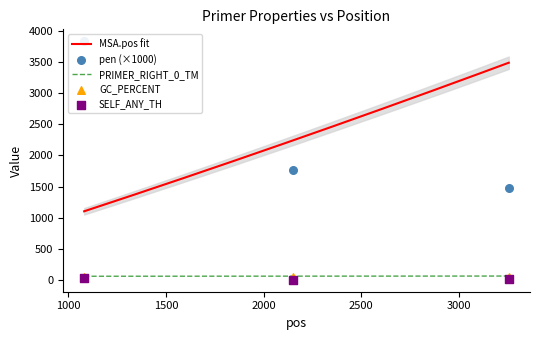

Which series reaches the maximum Y coordinate?

pen